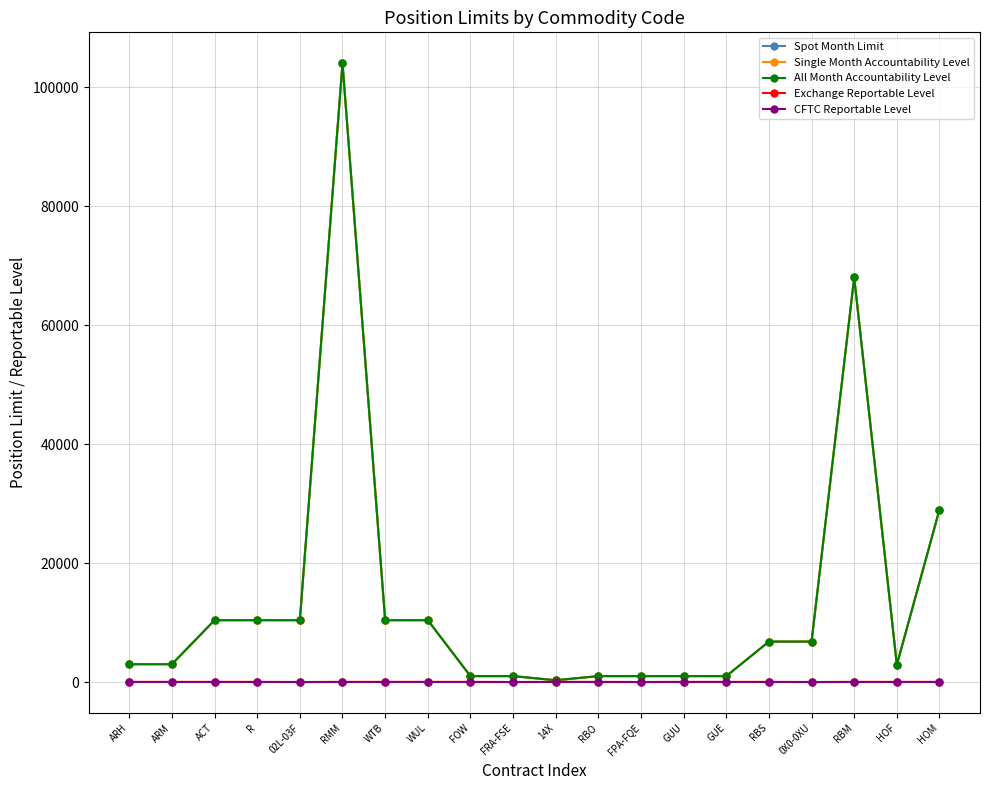

What is the sum of all Exchange Reportable Level values?

404